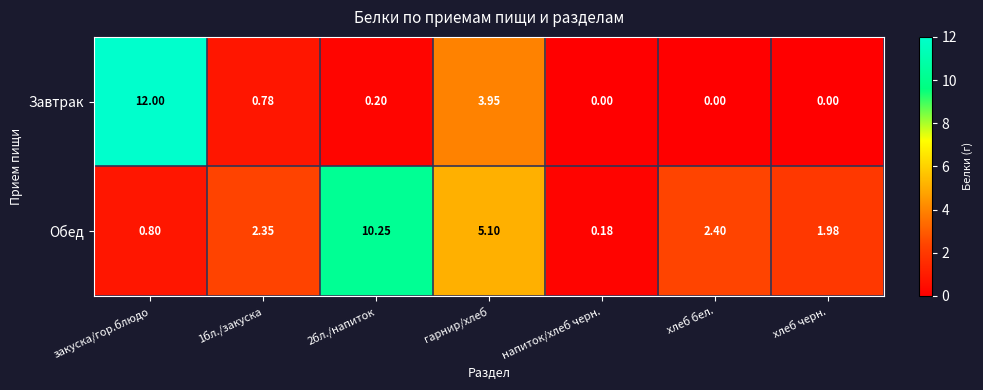

At which category does the chart reach its peak across all series?

закуска/гор.блюдо